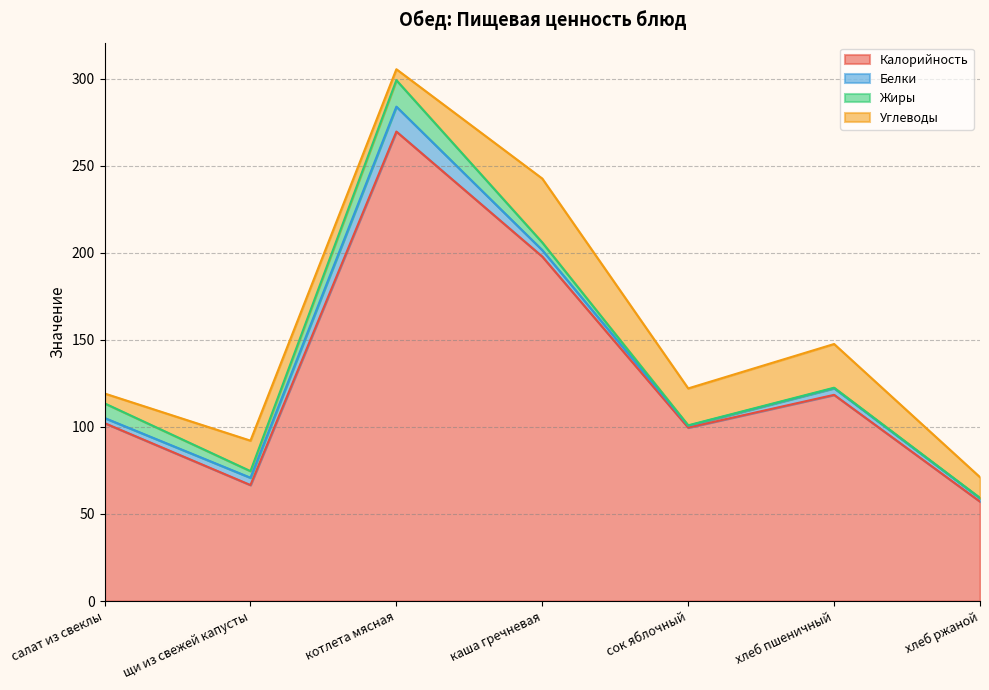

List the series in order of their peak value, highest first.

Калорийность, Углеводы, Жиры, Белки